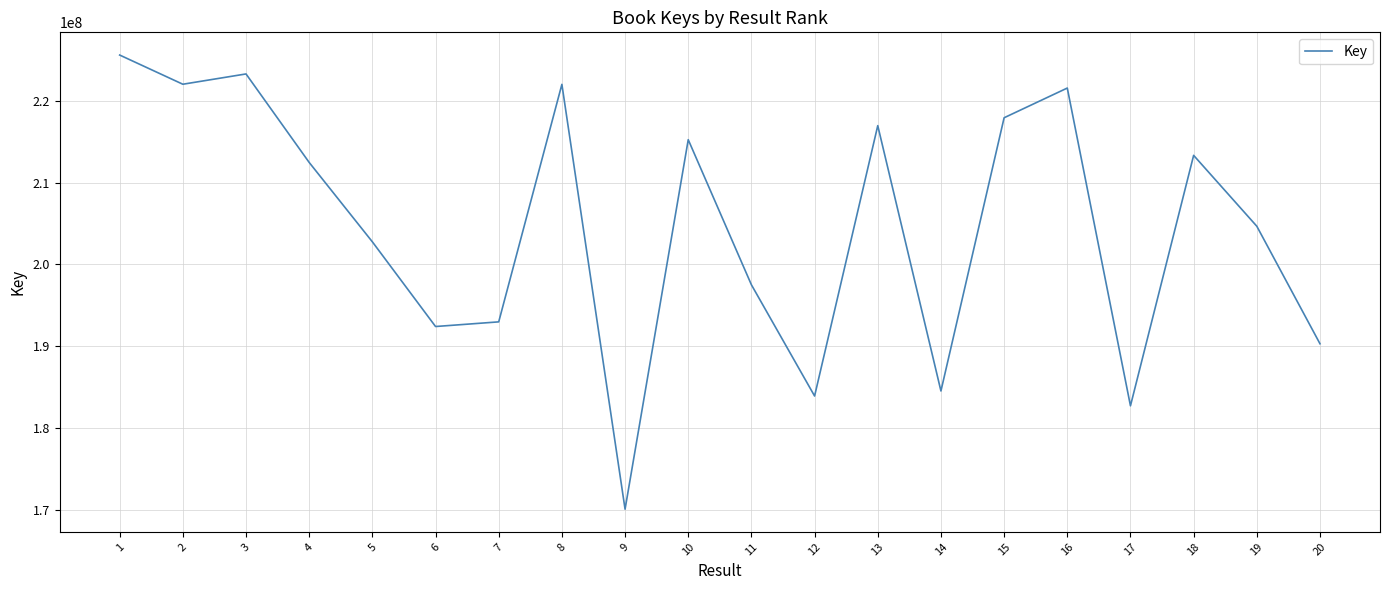

Count the number of data series in this chart.

1